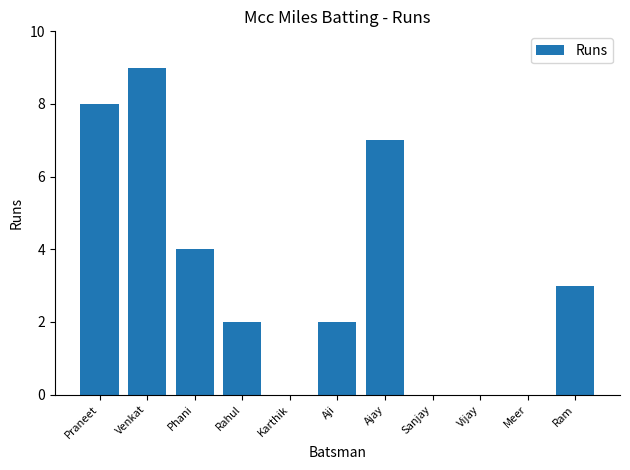

Are the bars horizontal?

No